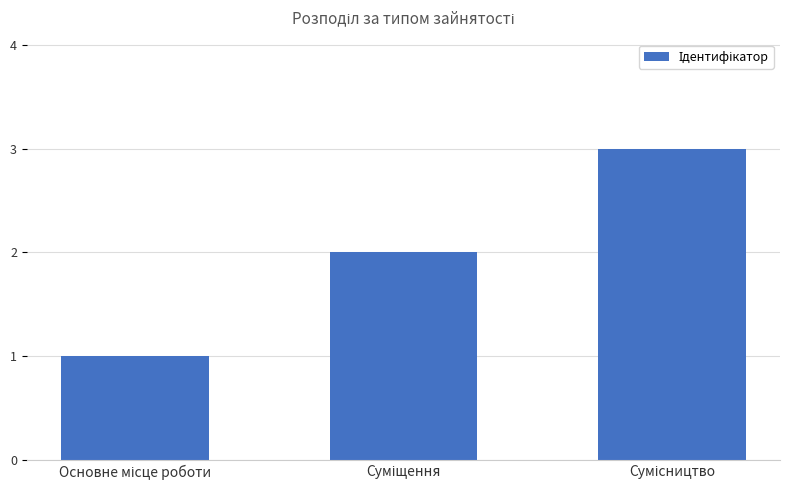

What is the sum of all values?

6